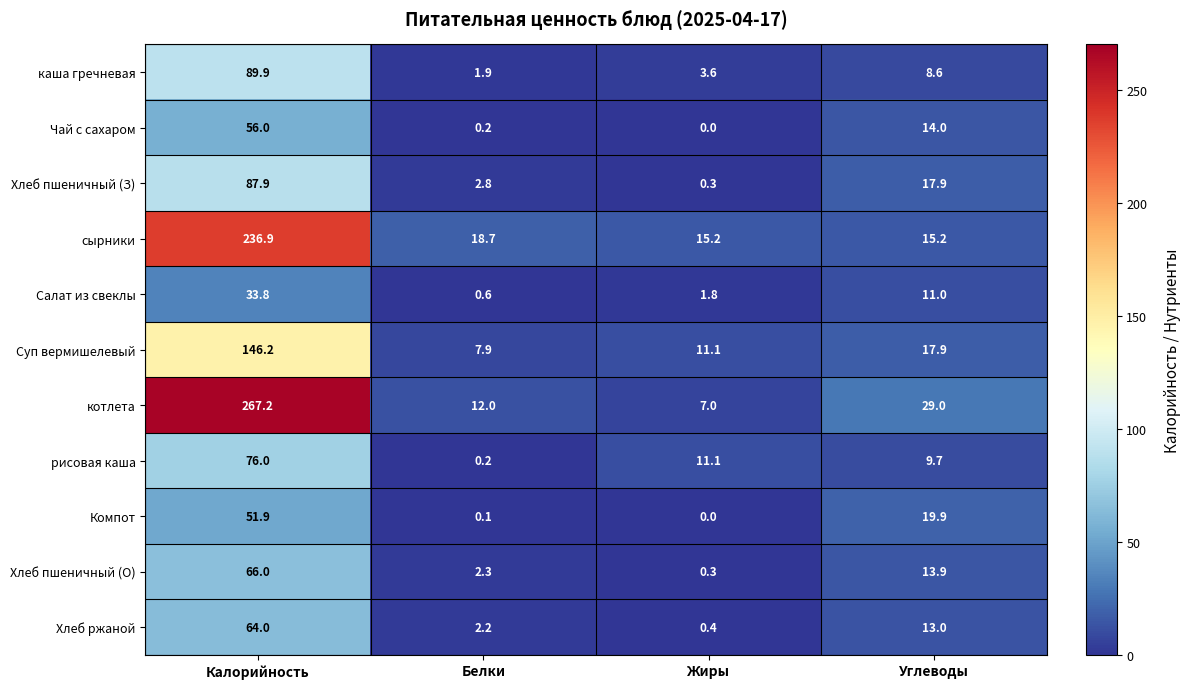

What is the difference between the maximum and minimum values in the котлета series?

260.2